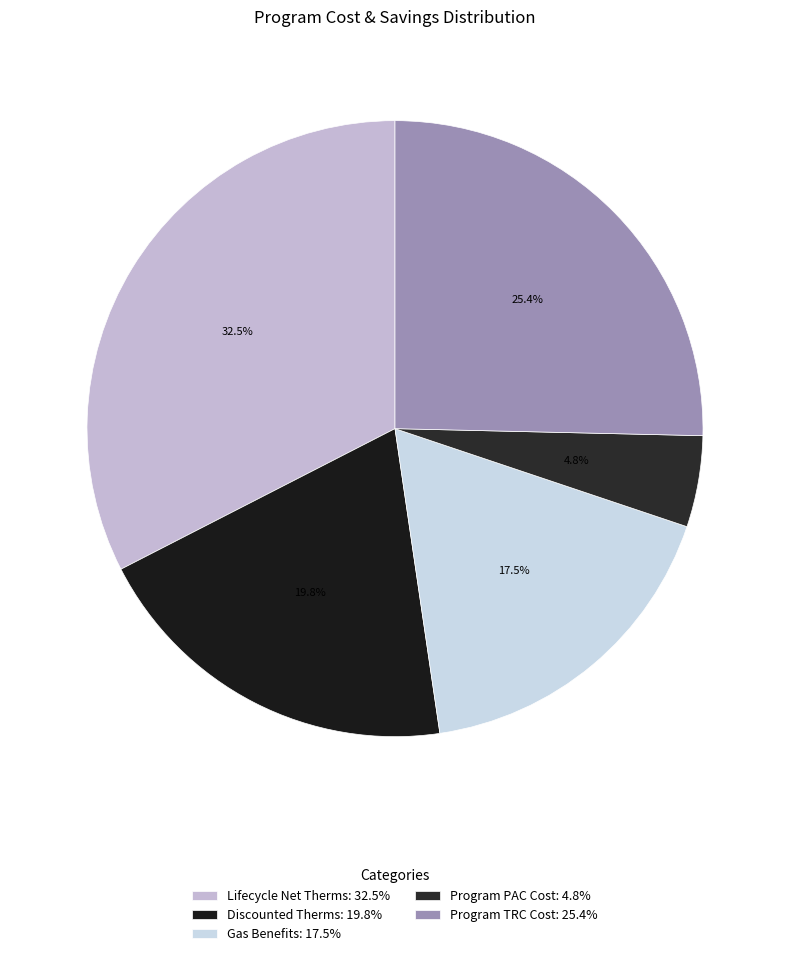

How many slices are in this pie chart?

5